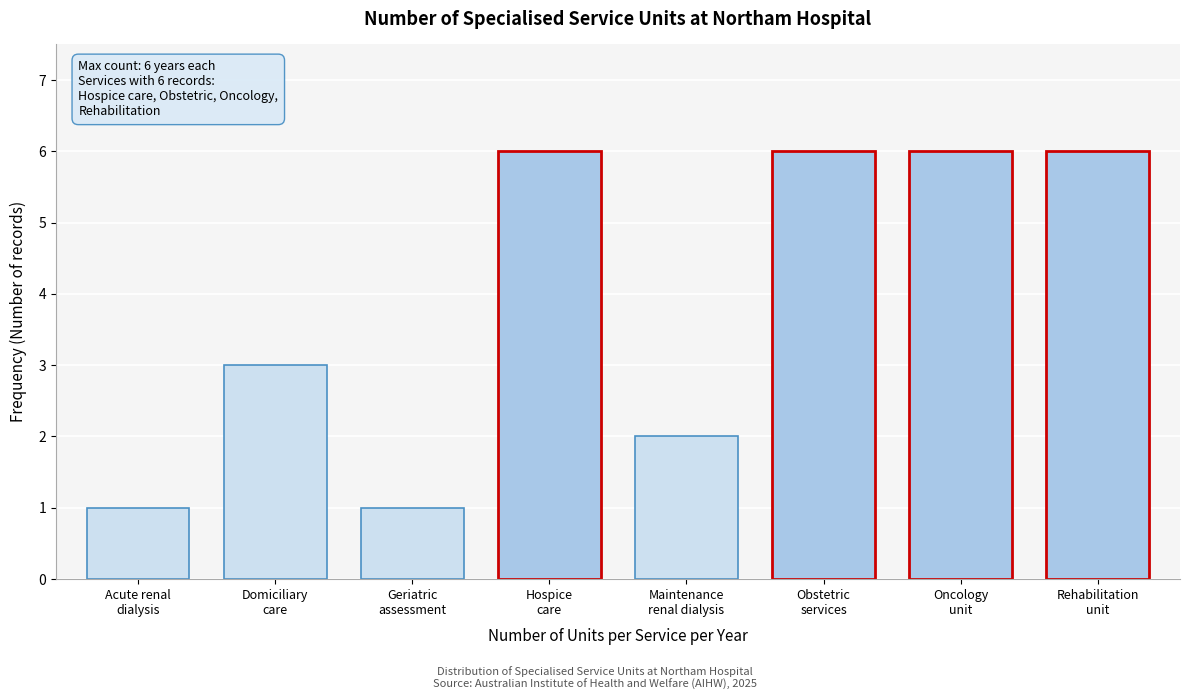

Reading left to right, what are all the values shown in this chart?

1	3	1	6	2	6	6	6